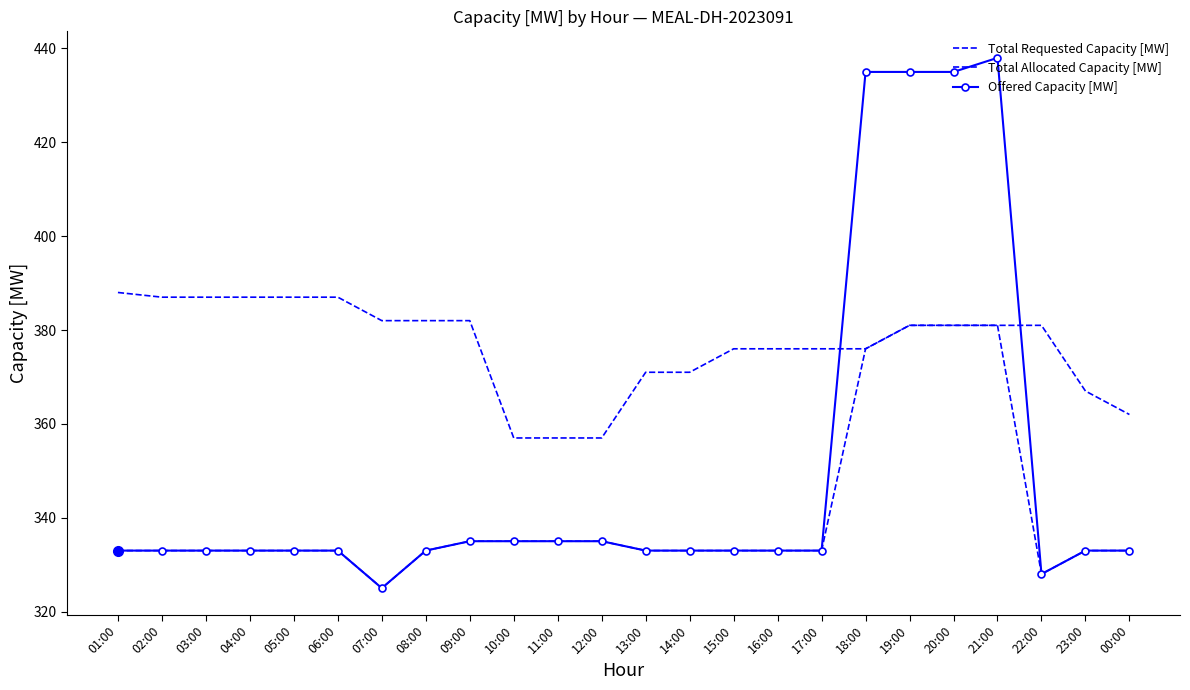

Which label corresponds to the smallest value in the chart?

07:00